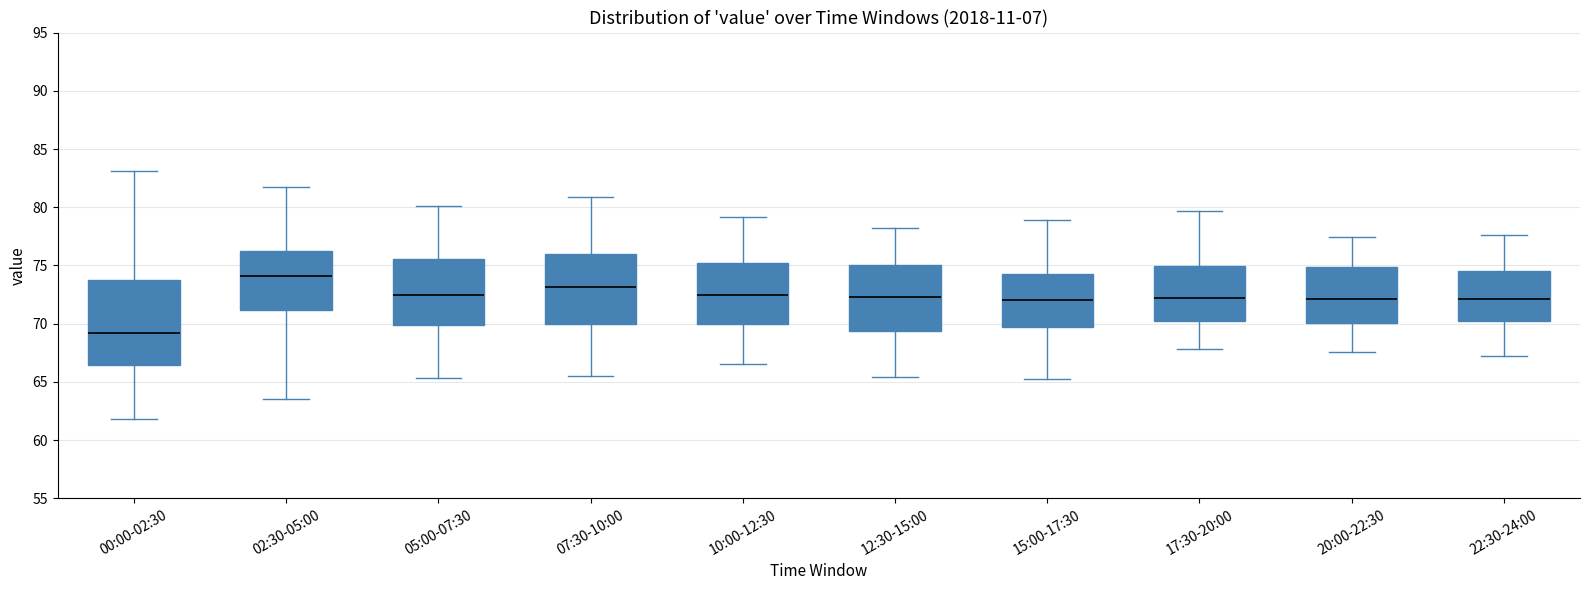

Reading left to right, read every box against the y-axis: the position of its median line, the range the box covers, and the ends of its whiskers. The values are not printed on the chart, so give them approximately, as read against the axis.

00:00-02:30: median 69.0, box 66.5 to 73.5, whiskers 62.0 to 83.0
02:30-05:00: median 74.0, box 71.0 to 76.0, whiskers 63.5 to 81.5
05:00-07:30: median 72.5, box 70.0 to 75.5, whiskers 65.5 to 80.0
07:30-10:00: median 73.0, box 70.0 to 76.0, whiskers 65.5 to 81.0
10:00-12:30: median 72.5, box 70.0 to 75.0, whiskers 66.5 to 79.0
12:30-15:00: median 72.5, box 69.5 to 75.0, whiskers 65.5 to 78.0
15:00-17:30: median 72.0, box 69.5 to 74.5, whiskers 65.5 to 79.0
17:30-20:00: median 72.0, box 70.0 to 75.0, whiskers 68.0 to 79.5
20:00-22:30: median 72.0, box 70.0 to 75.0, whiskers 67.5 to 77.5
22:30-24:00: median 72.0, box 70.0 to 74.5, whiskers 67.5 to 77.5